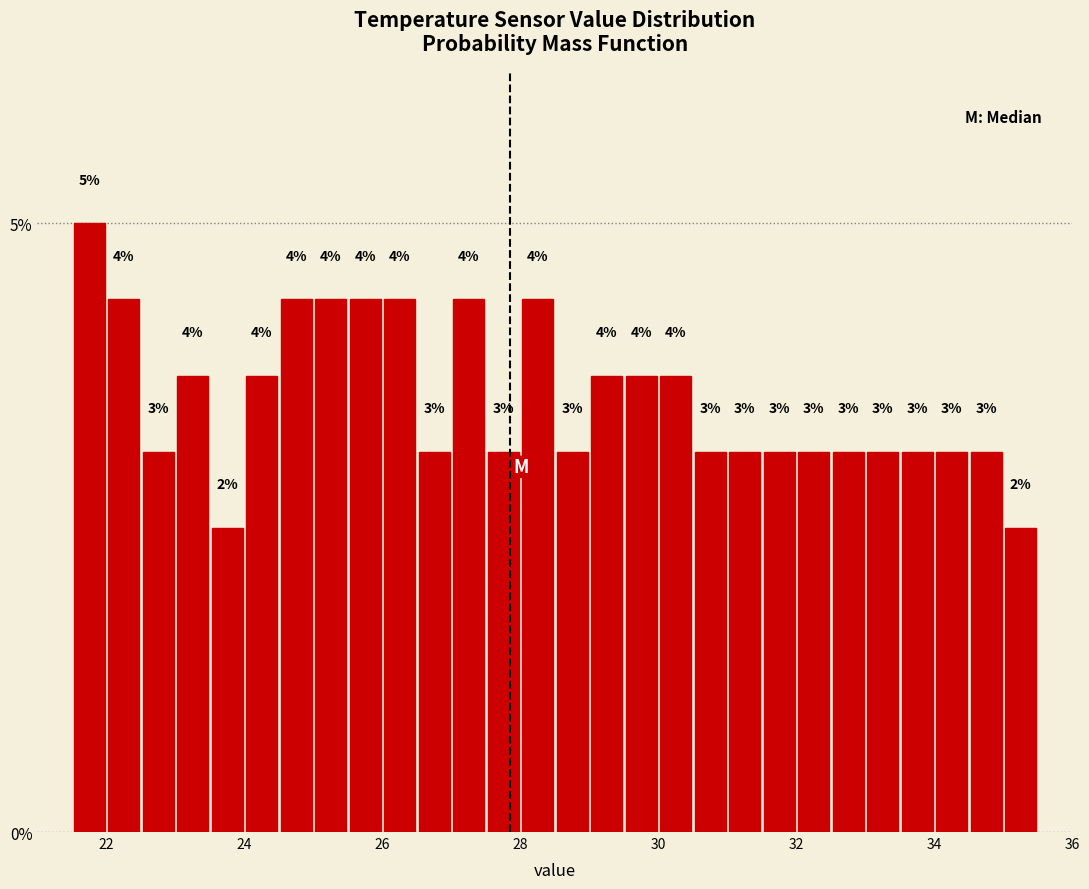

Read against the x-axis, roughly where is the centre of the tallest bar?

21.8